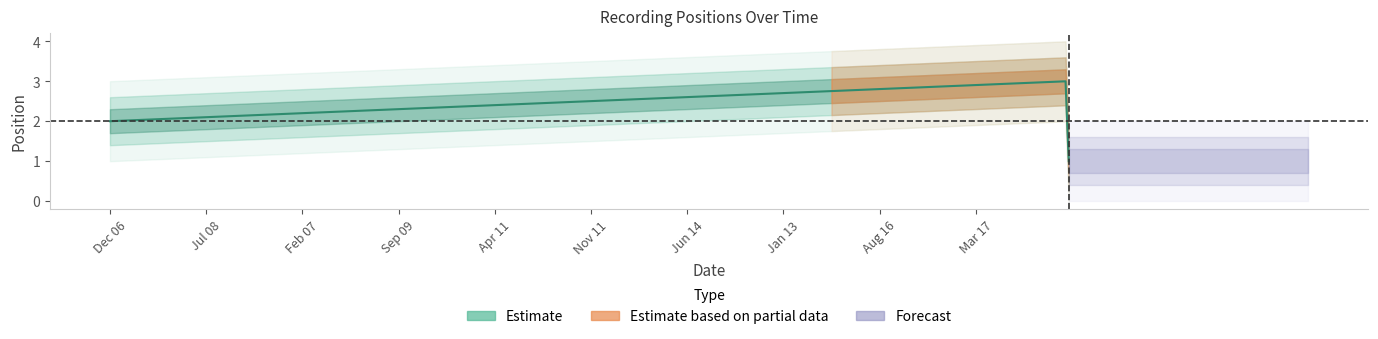

Reading right to left, what are all the values shown in this chart?

3	2	1